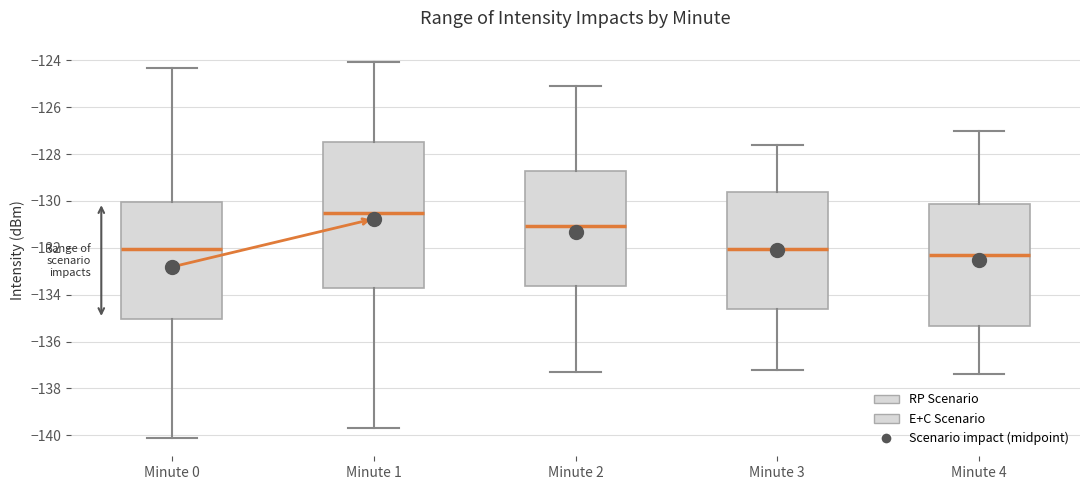

Which box is the tallest, from its lower edge to its upper edge?

Minute 1